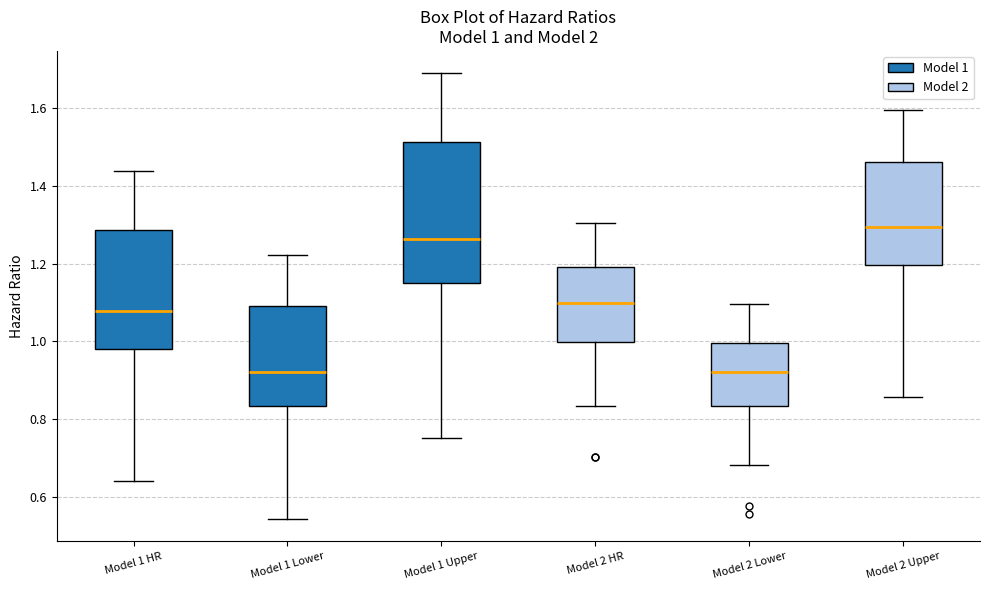

Comparing the boxes themselves (not the whiskers), which one is the tallest?

Model 1 Upper